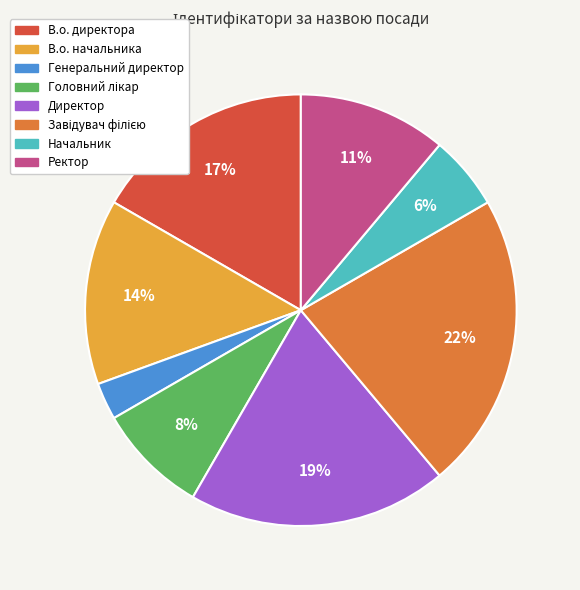

Do Директор and В.о. директора together represent more than half of the pie?

No